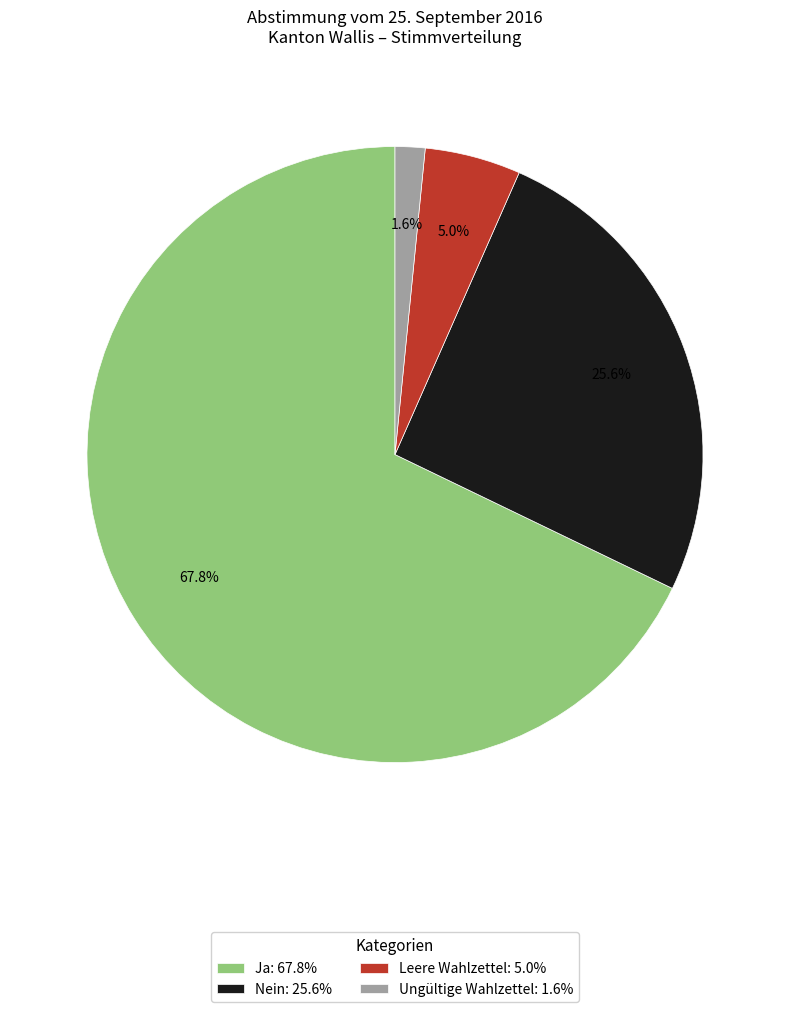

To the nearest percent, what is the difference between the Ungültige Wahlzettel and Ja slice percentages?

66%